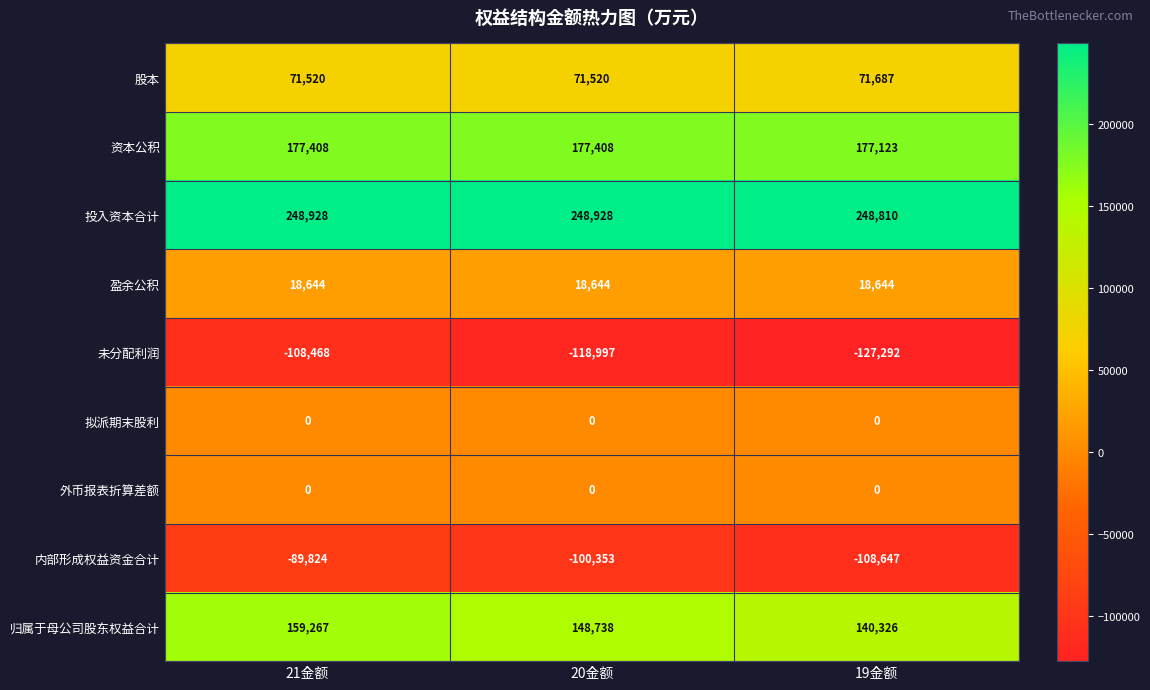

Is the value of 未分配利润 at 21金额 greater than the value of 资本公积 at 20金额?

No